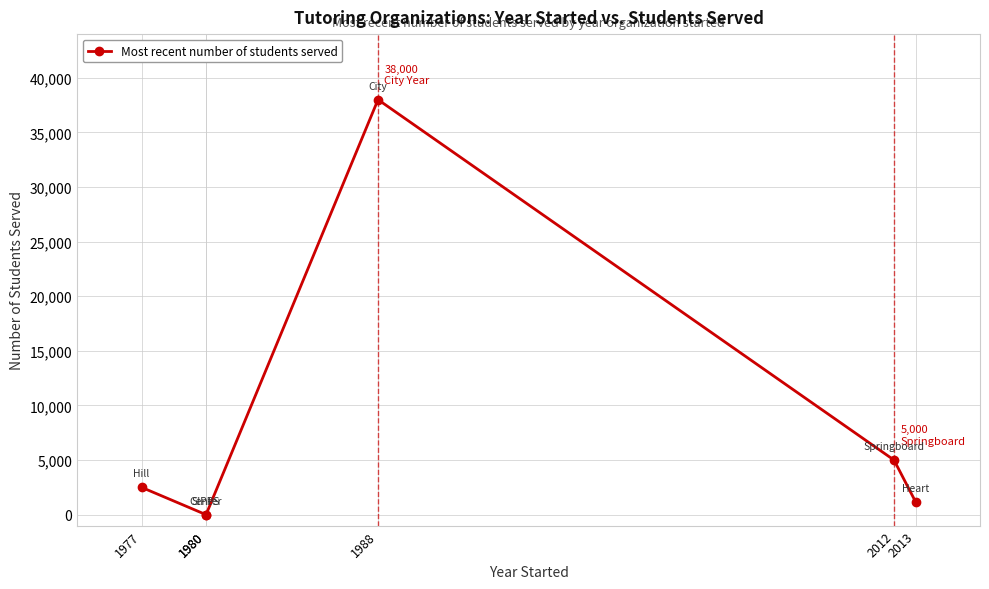

Is it true that the value at 2013 is 1867?

False